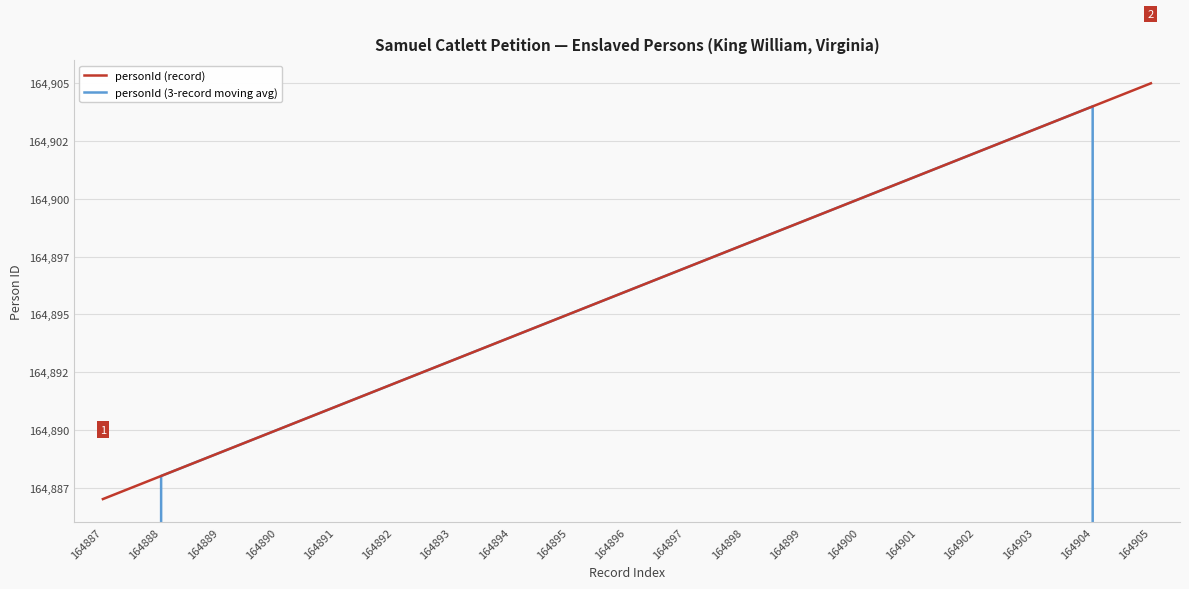

What is the difference between the second highest and second lowest values in the personId (record) series?

16.0